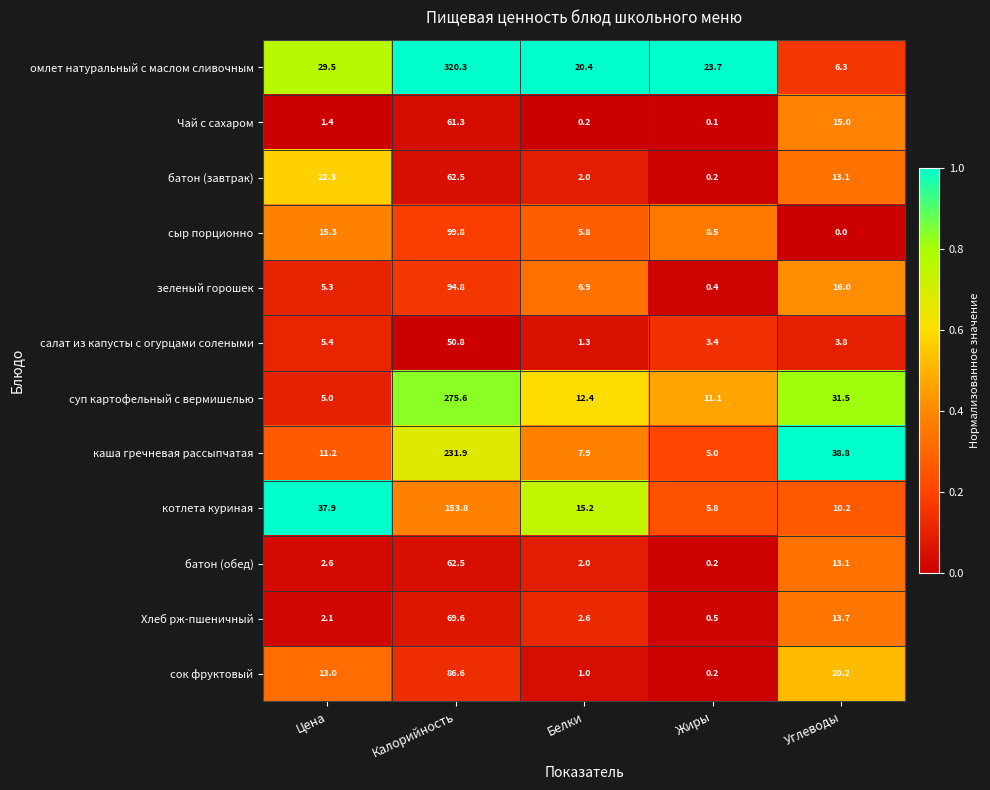

What is the difference between the Хлеб рж-пшеничный values at Белки and Калорийность?

67.0